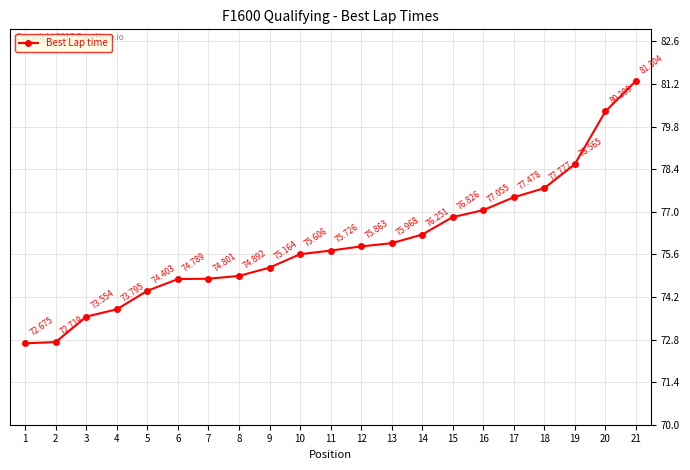

Count the number of values greater than 75.

13